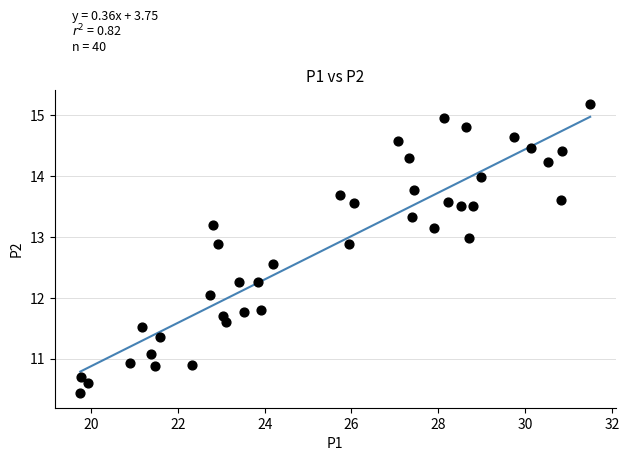

What is the range of X values (max minus min)?

11.8